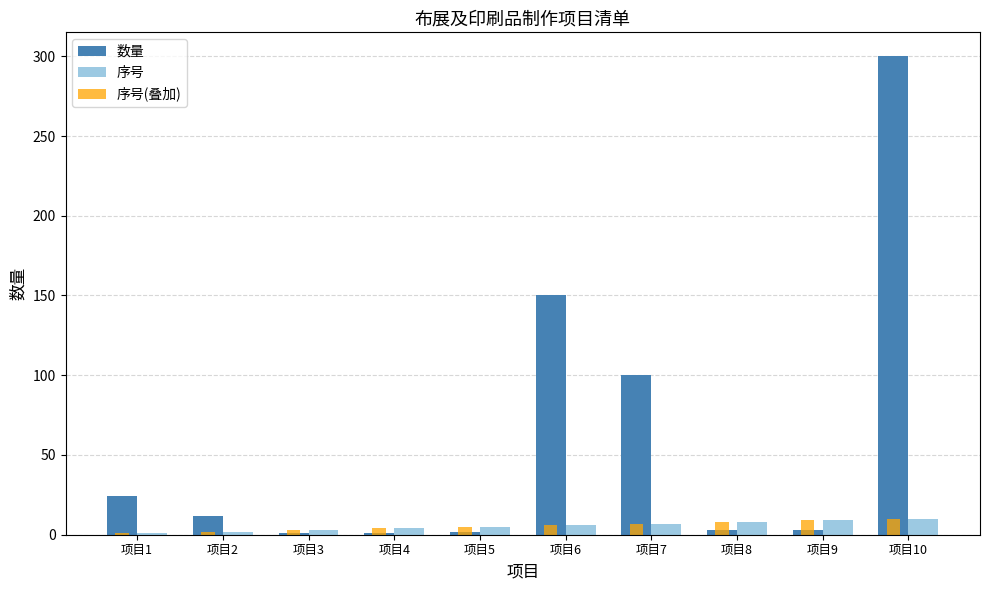

True or false: 序号(叠加) has a value of 9 at 项目9.

True